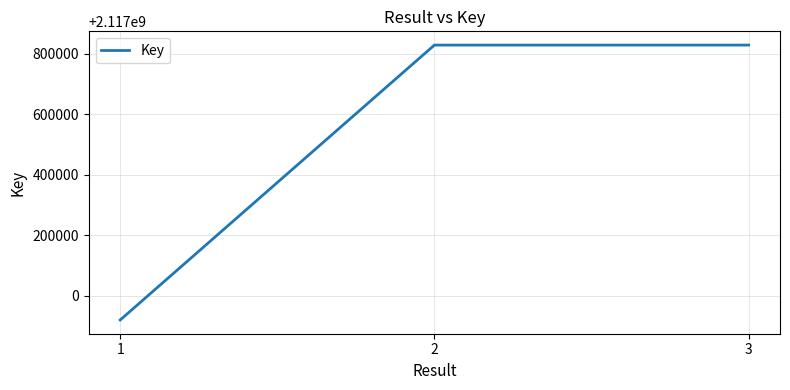

What is the smallest value displayed?

2116920471